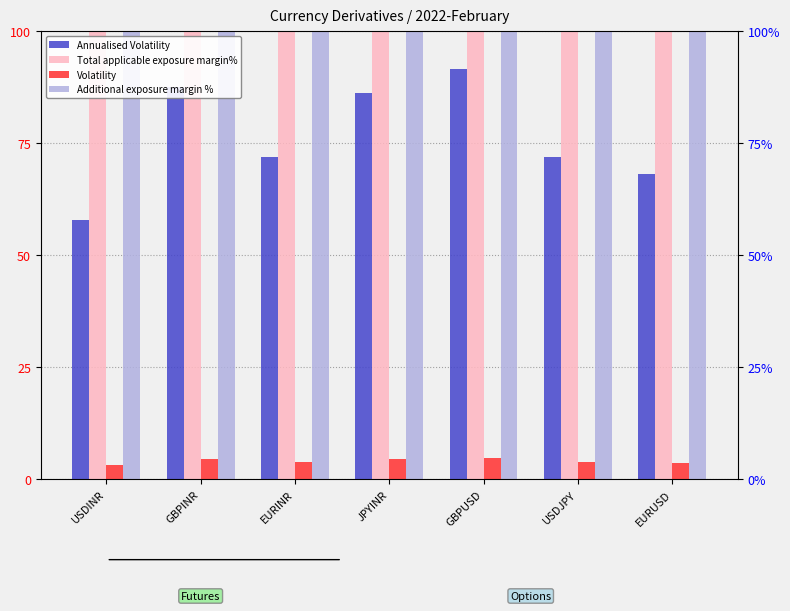

What is the spread (max minus min) of values at GBPUSD?

495.2